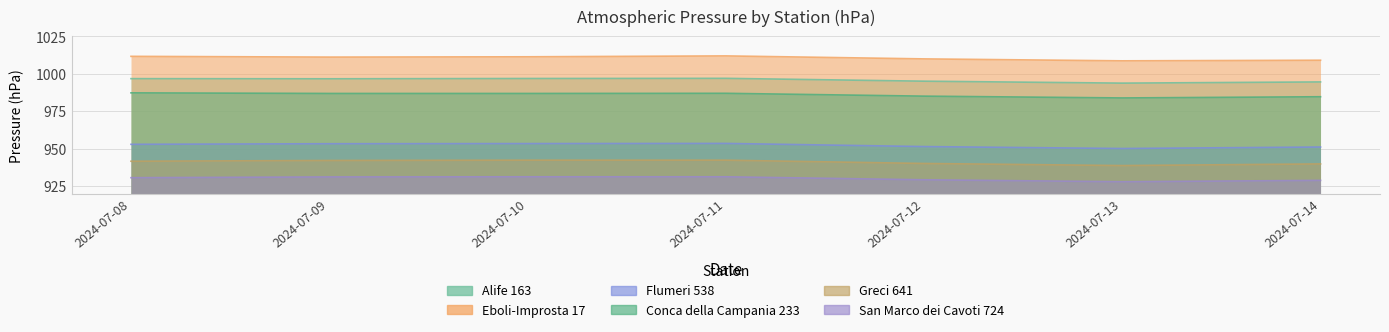

What is the highest value of the Eboli-Improsta 17 series?

1012.0